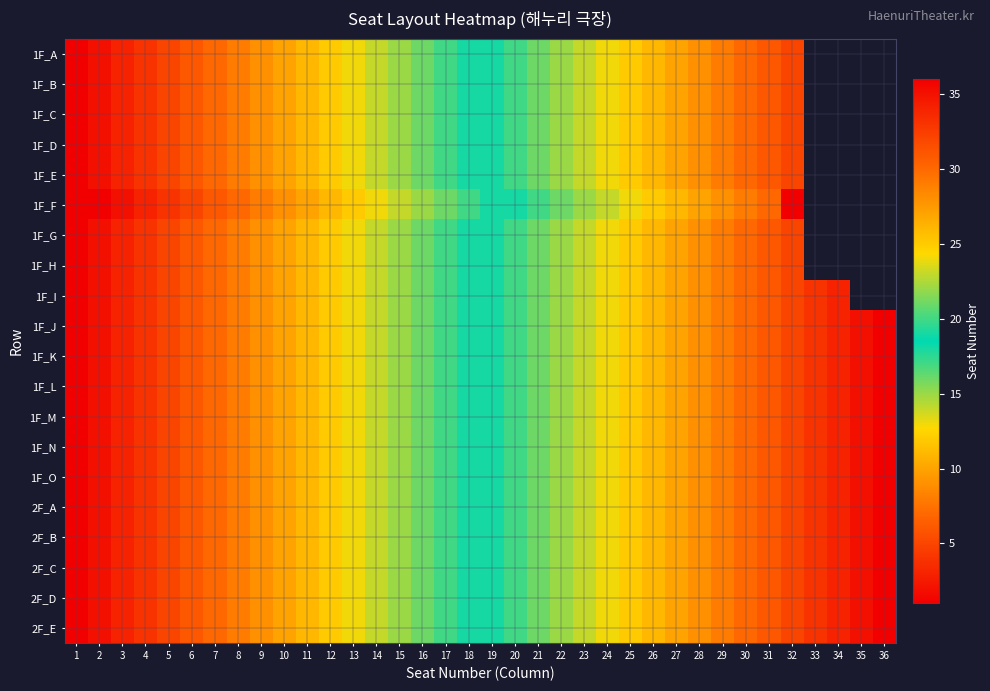

Which label corresponds to the smallest value in the chart?

1